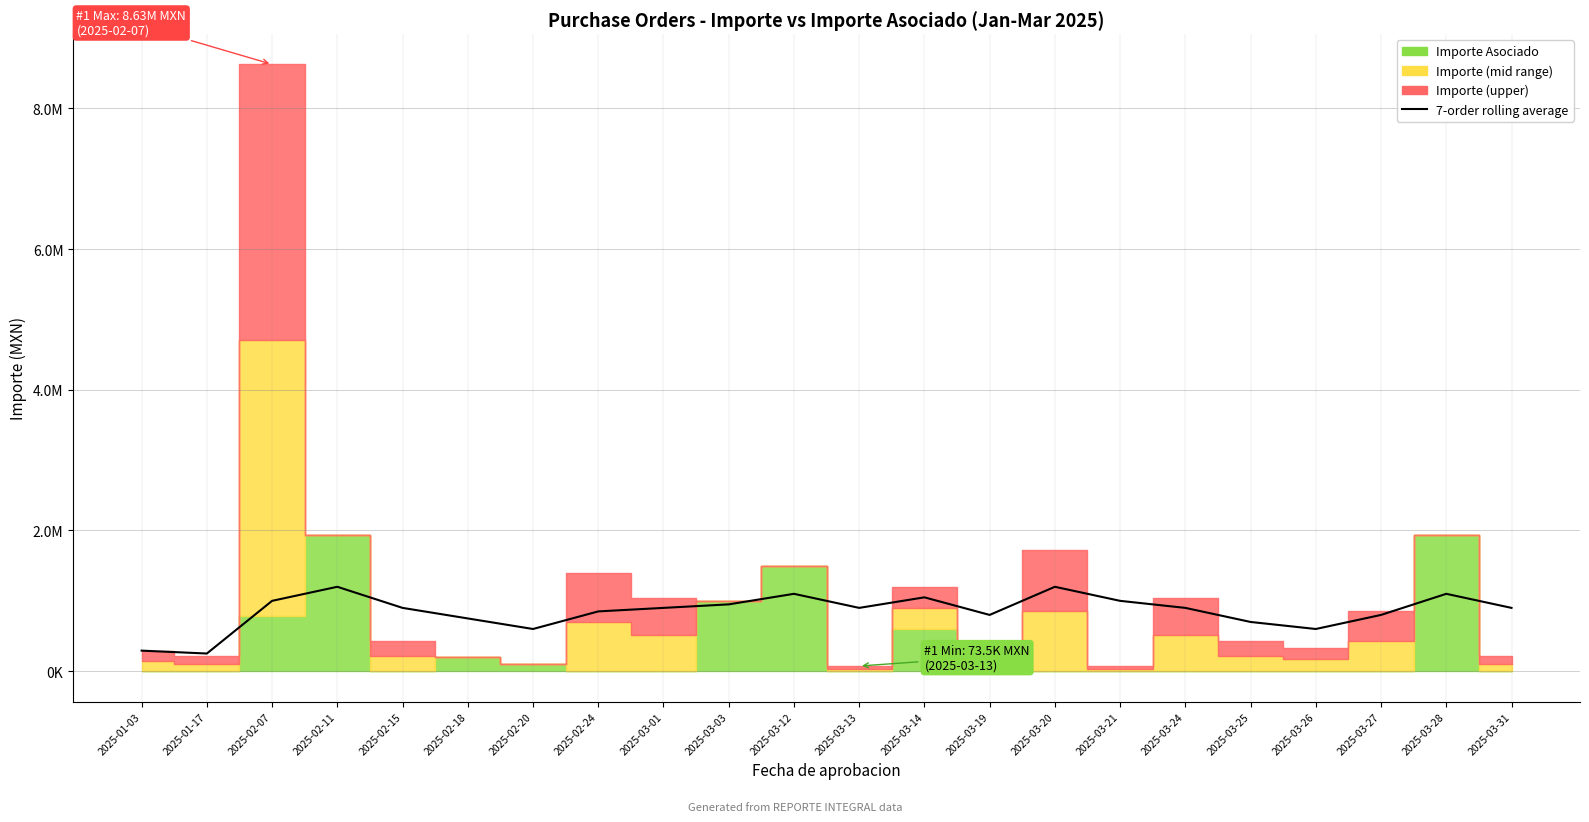

What is the approximate value at 2025-03-28, to the nearest 10?

1100000